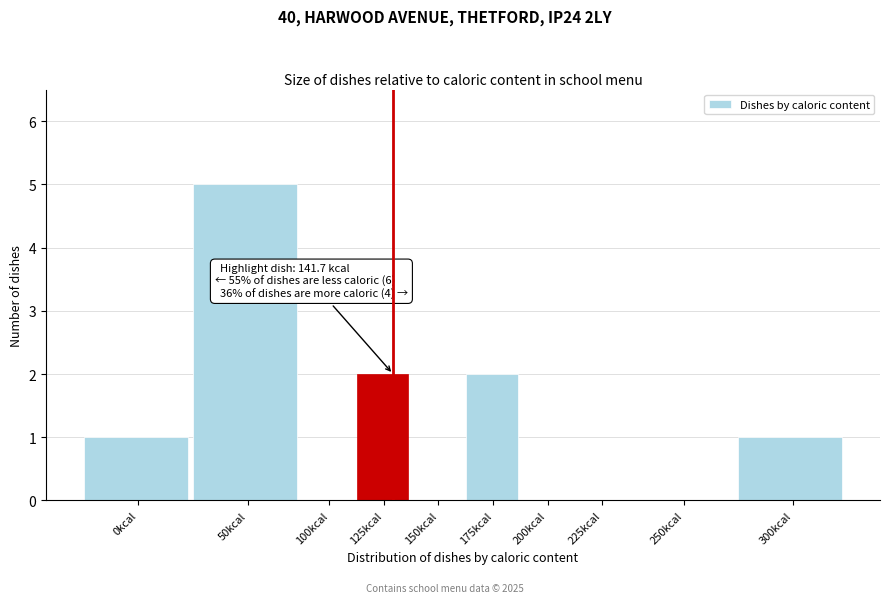

Reading right to left, extract all data points from this chart.

300kcal=1	250kcal=0	225kcal=0	200kcal=0	175kcal=2	150kcal=0	125kcal=2	100kcal=0	50kcal=5	0kcal=1